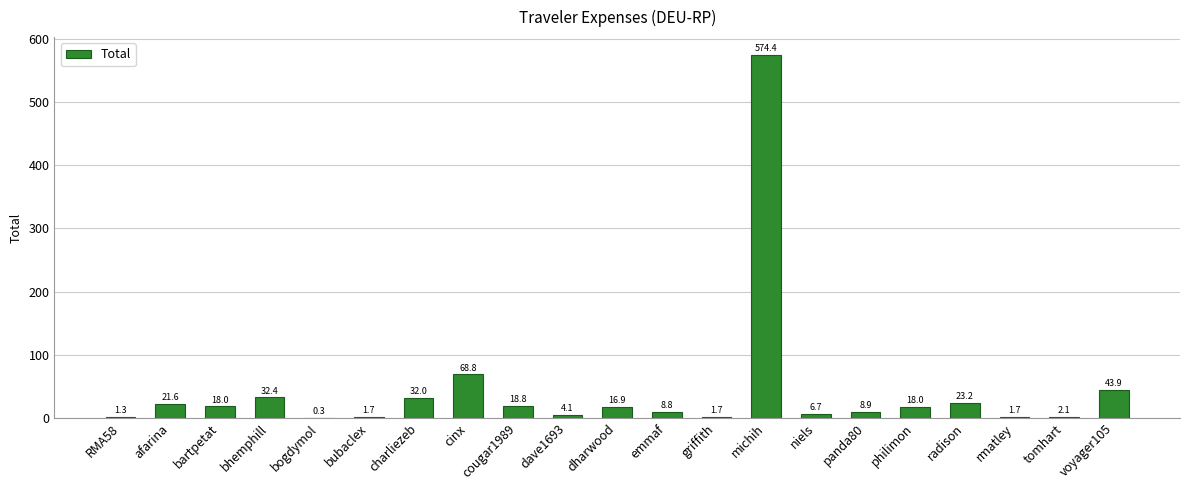

Is it true that the value at radison is 23.2?

True